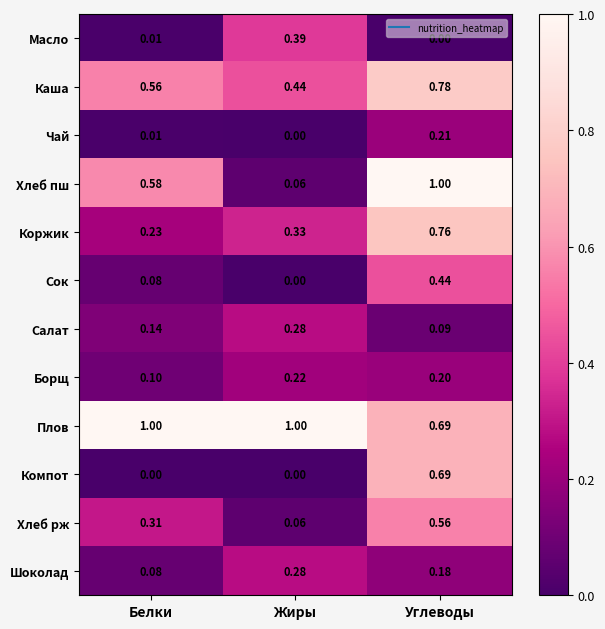

At which category is the sum across all series the highest?

Углеводы